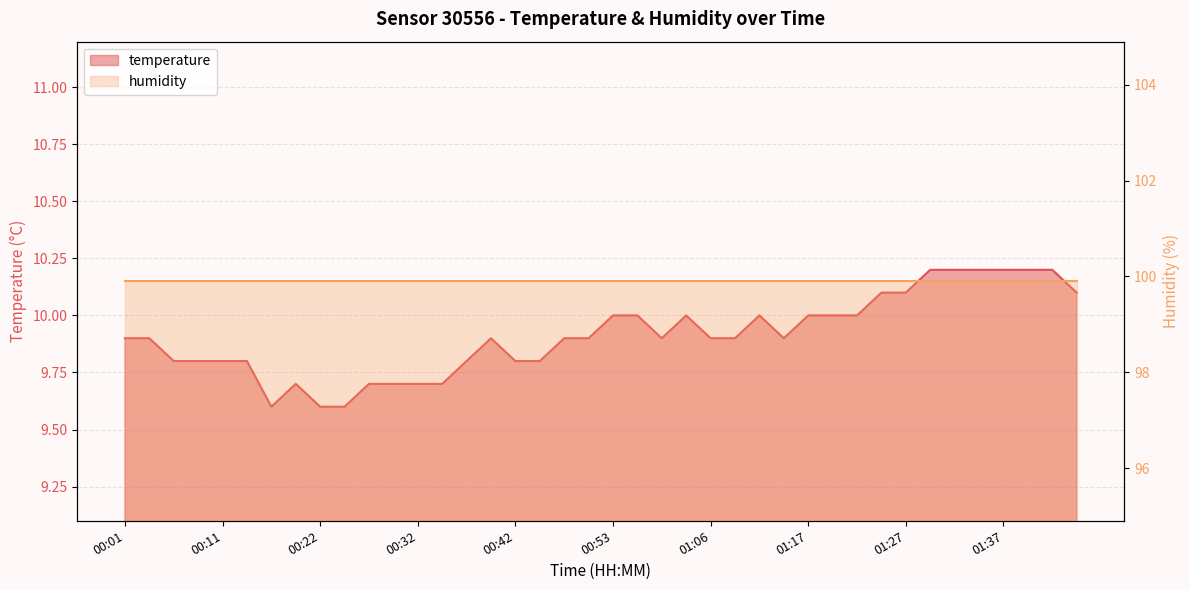

What is the difference between the maximum and second lowest values?

0.6